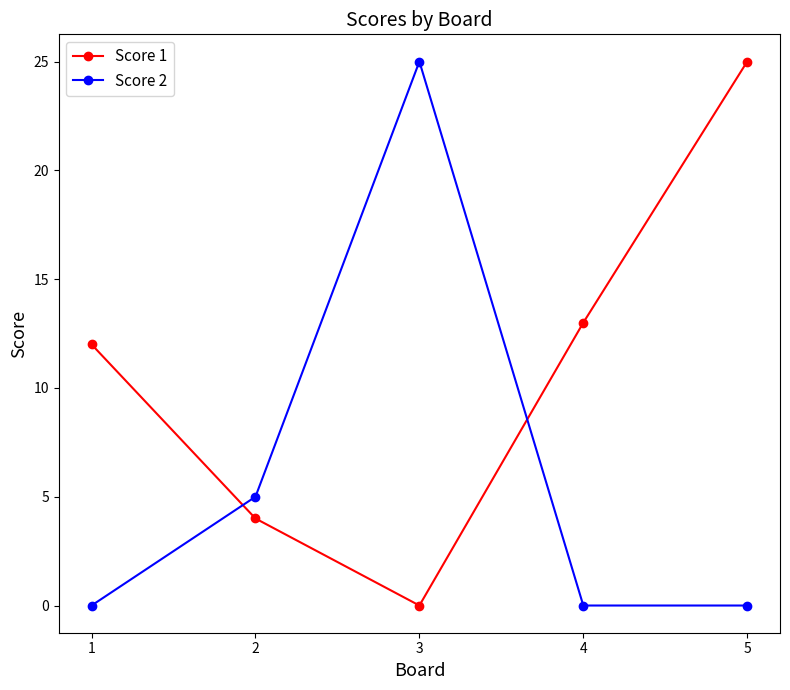

At 5, list the series in order from smallest to largest.

Score 2, Score 1